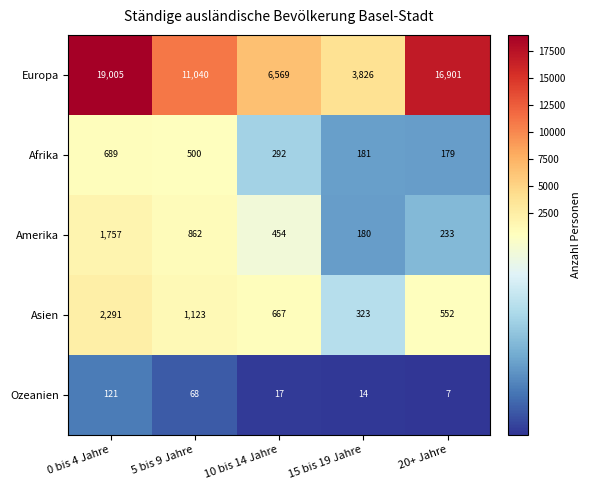

What is the difference between the second highest and second lowest values in the Amerika series?

629